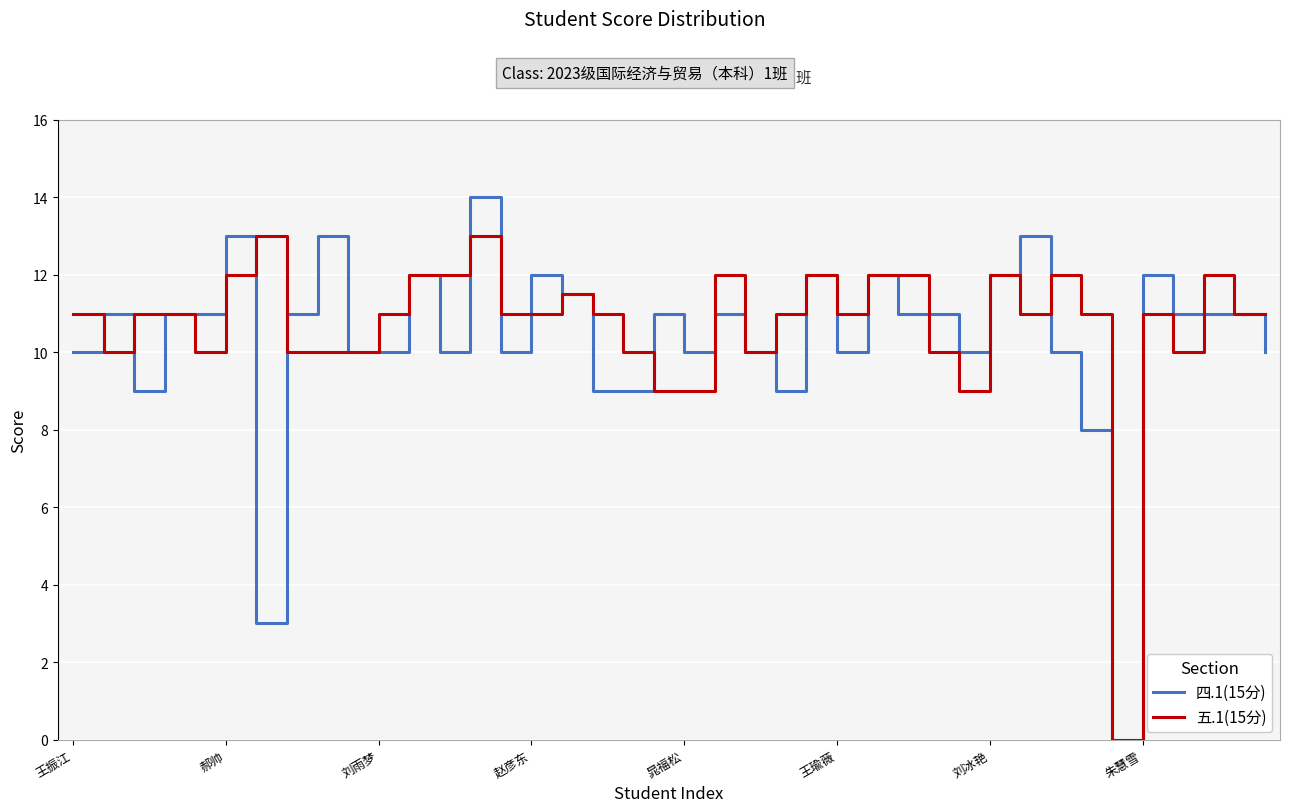

List the series in order of their peak value, lowest first.

五.1(15分), 四.1(15分)